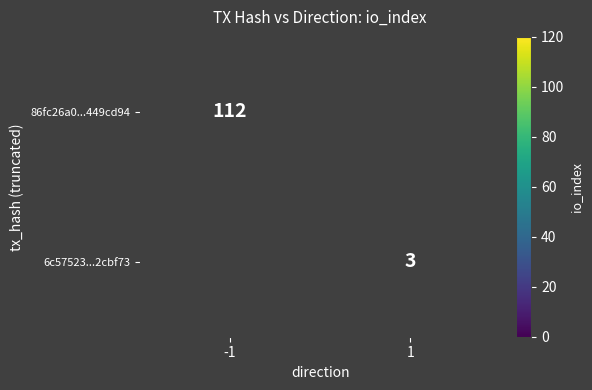

True or false: 86fc26a0...449cd94 has a value of 153.7 at -1.

False